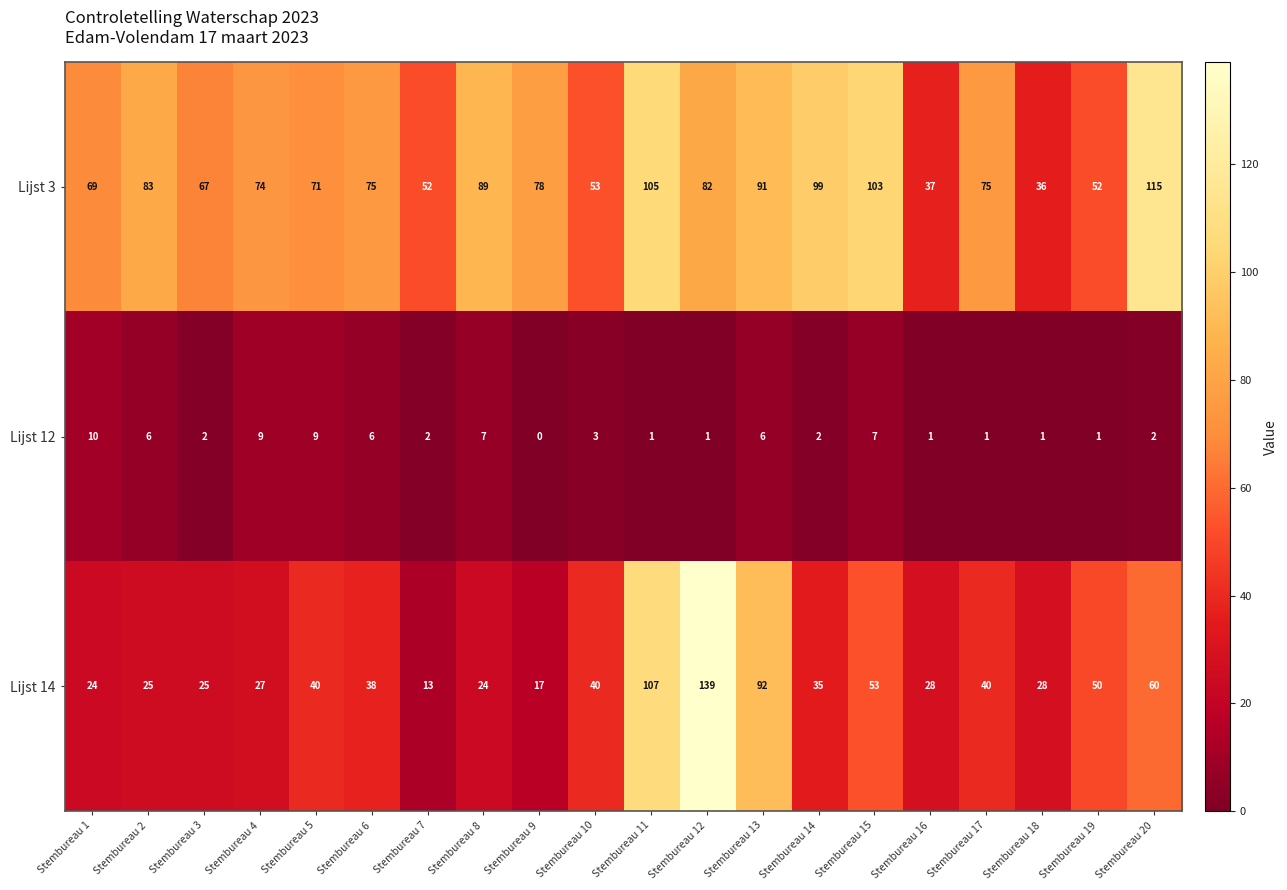

What is the greatest value displayed?

139